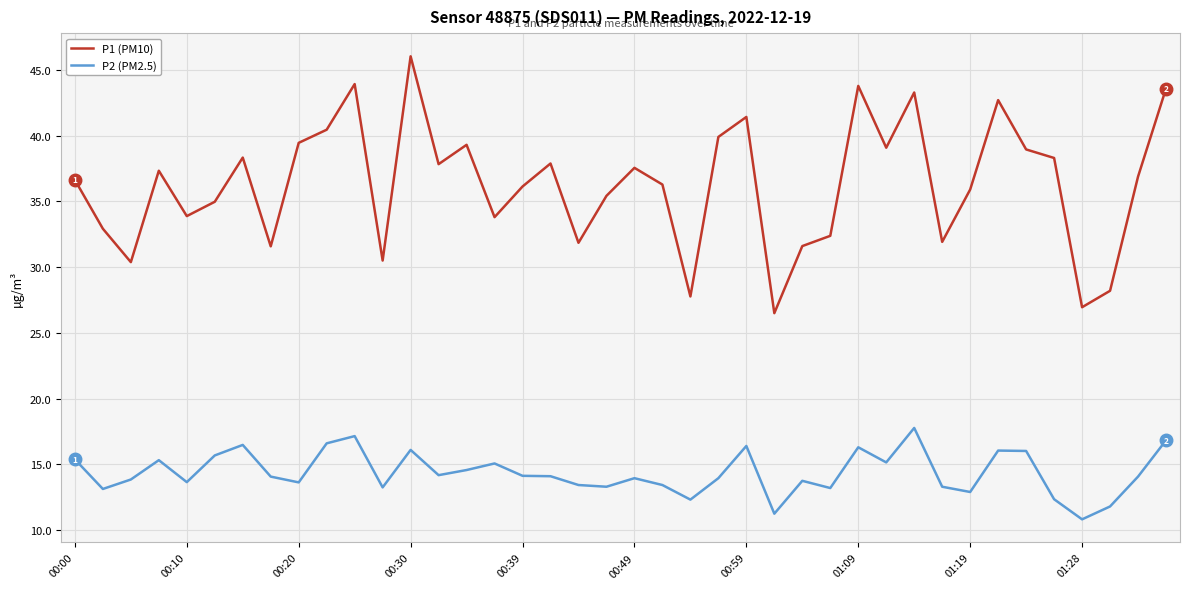

What is the highest value of the P2 (PM2.5) series?

17.8